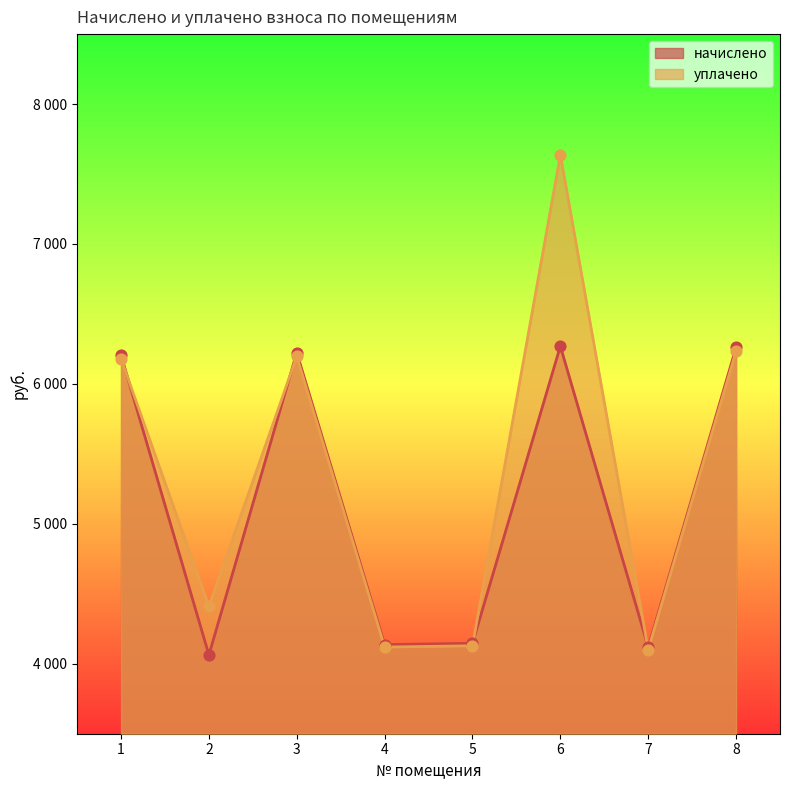

At which category is the sum across all series the highest?

6